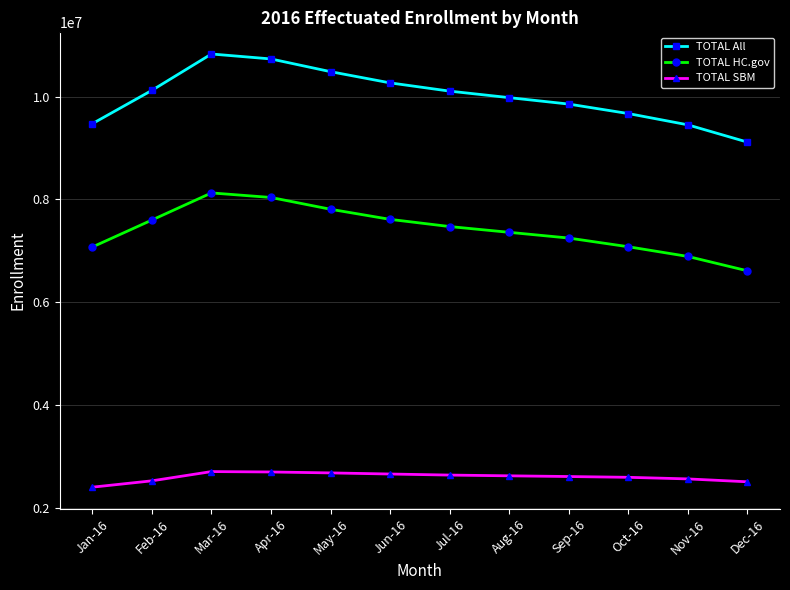

Rank the series by their maximum value, from highest to lowest.

TOTAL All, TOTAL HC.gov, TOTAL SBM